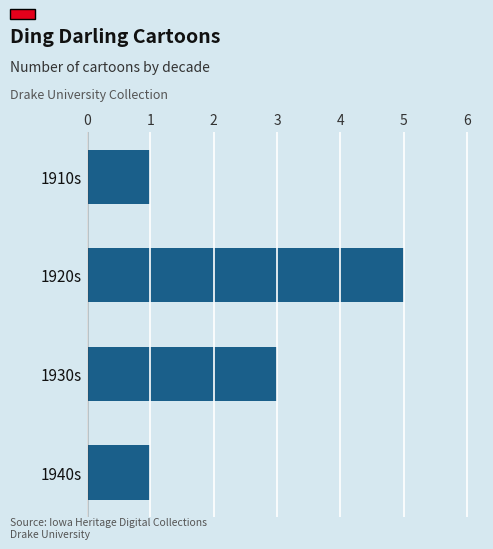

What is the smallest value displayed?

1